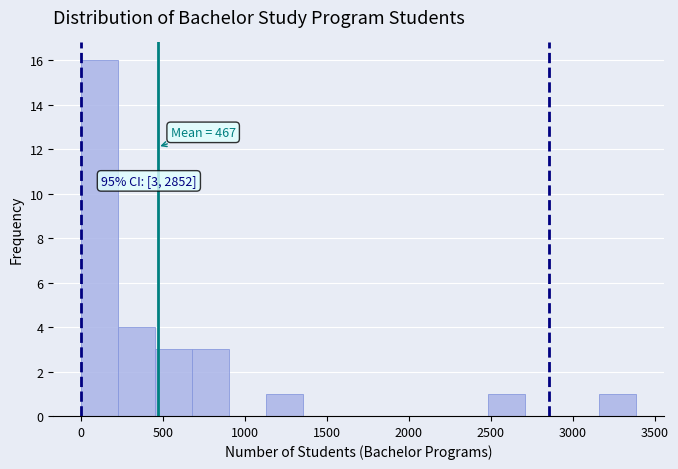

Over which range of the x-axis is the bar tallest?

0 to 250